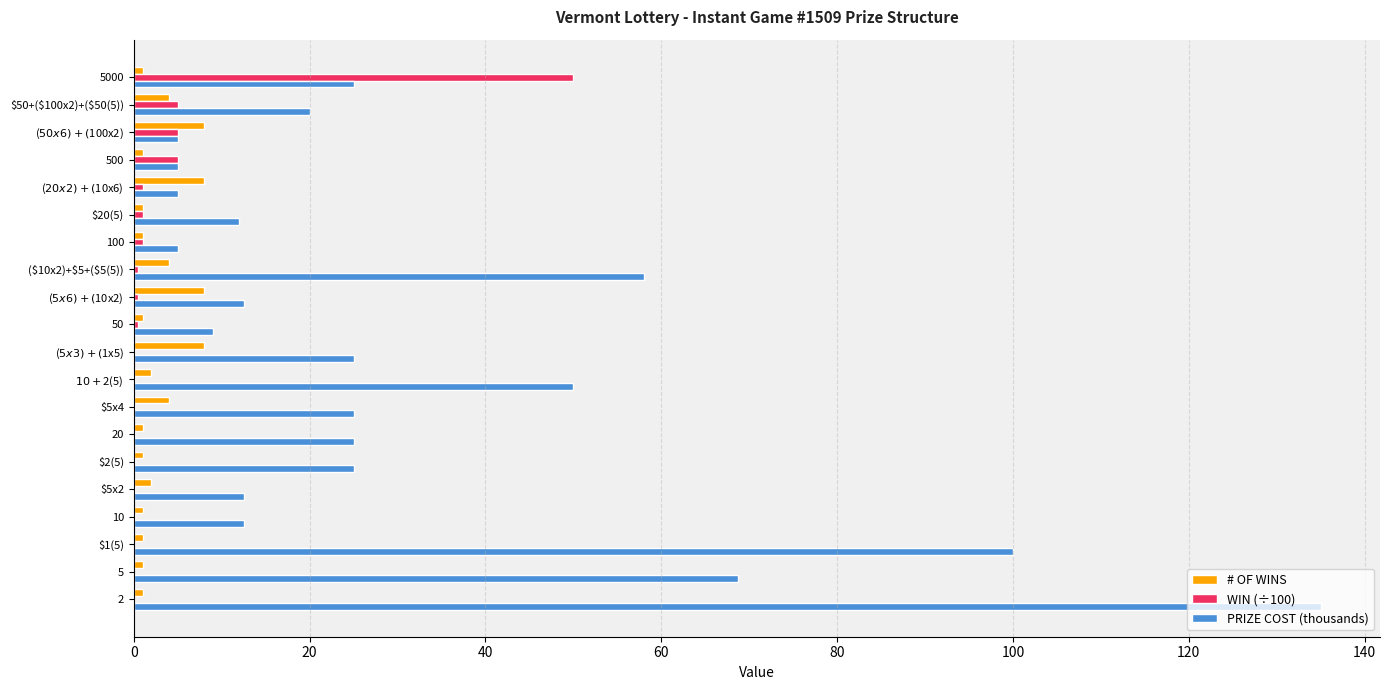

What is the maximum value for PRIZE COST (thousands)?

135.0